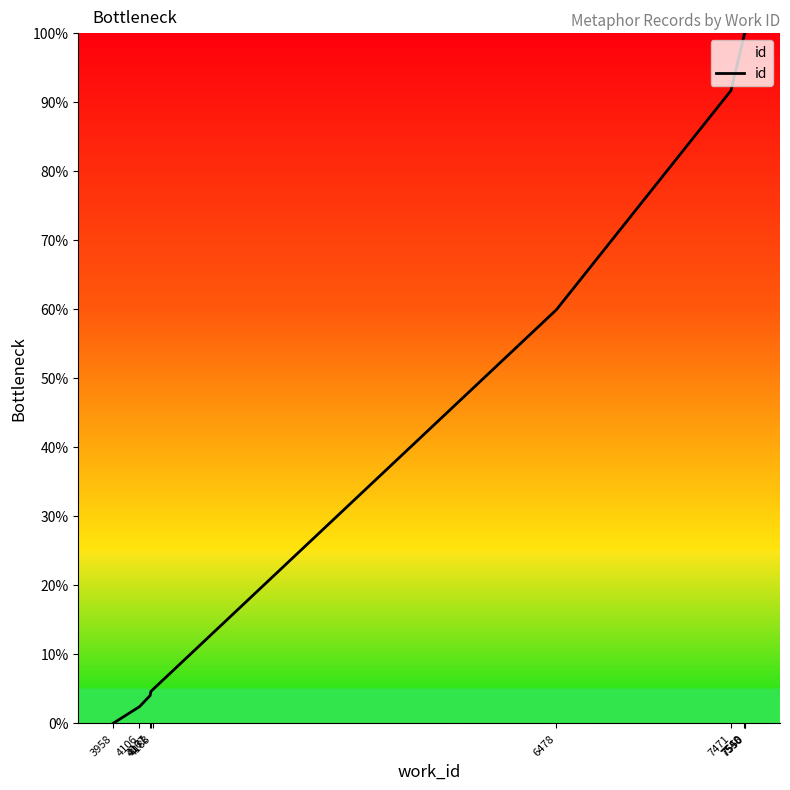

How many lines are shown in the chart?

1